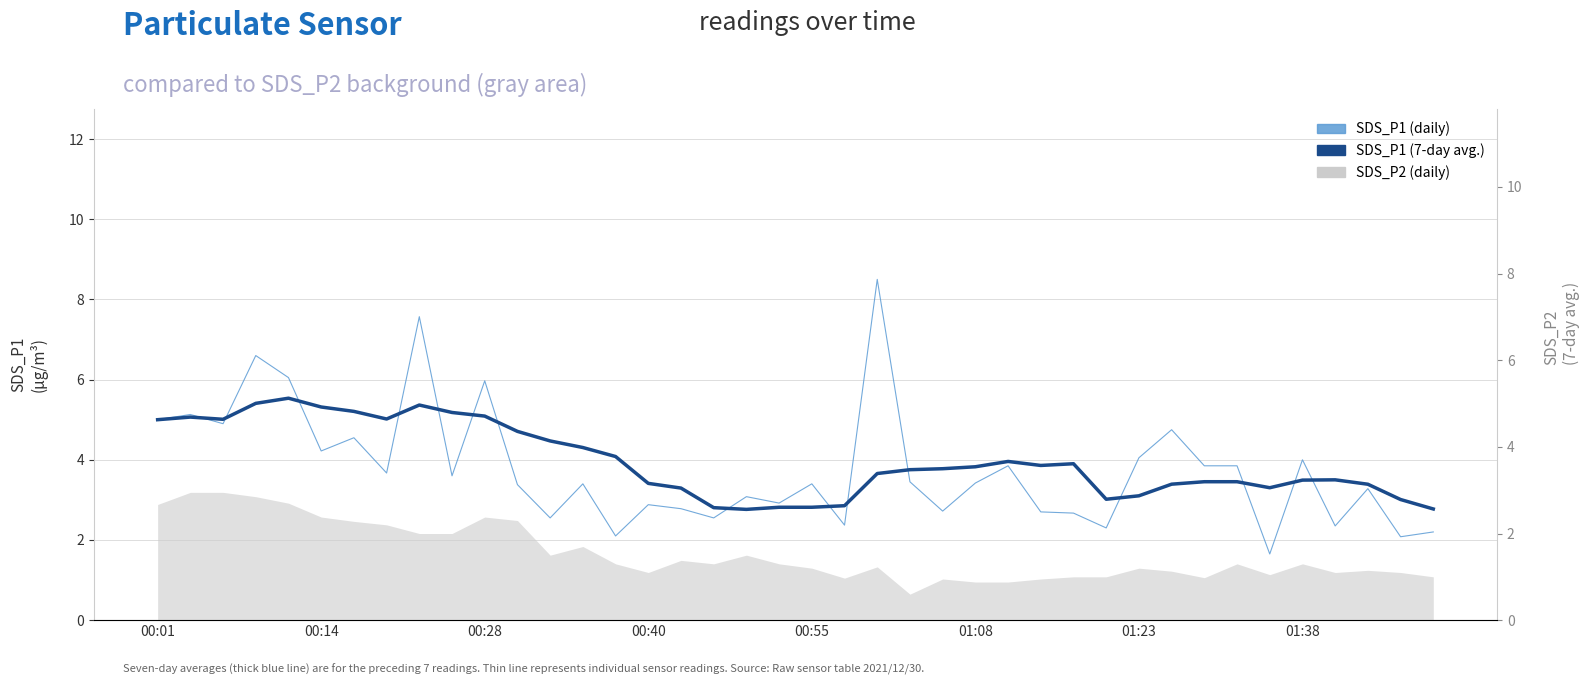

List the labels in order of SDS_P1 (7-day avg.) value, smallest first.

18, 39, 17, 20, 19, 21, 38, 29, 30, 16, 34, 37, 31, 15, 32, 33, 35, 36, 22, 23, 24, 25, 27, 28, 26, 14, 13, 12, 11, 00:01, 00:28, 01:38, 00:14, 10, 9, 01:23, 01:08, 8, 00:40, 00:55